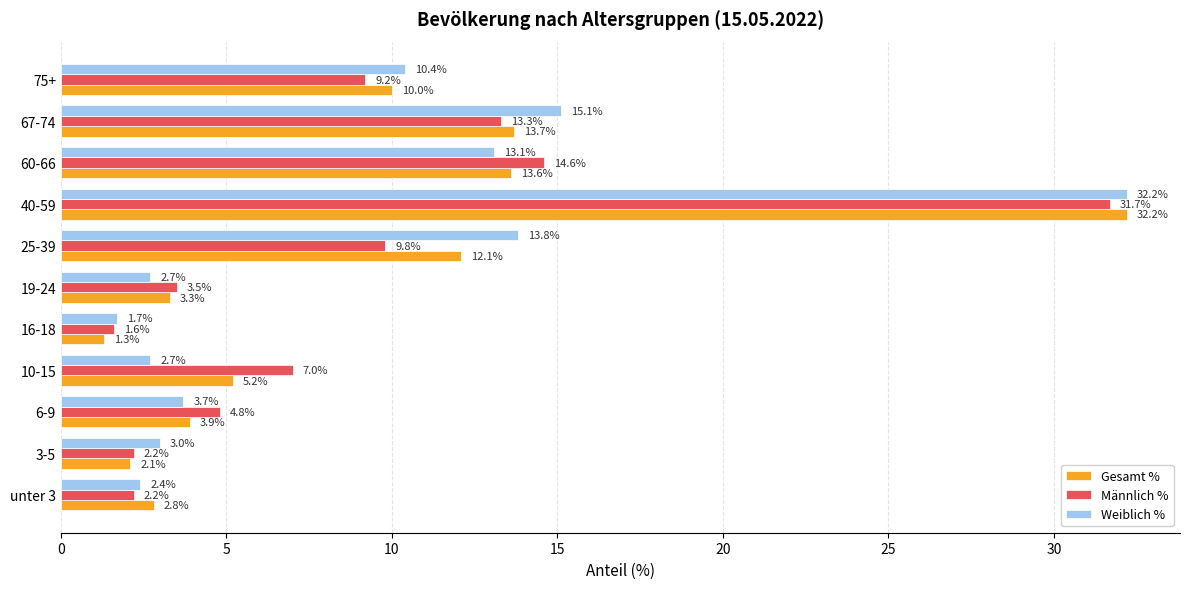

Rank the series by their average value, from lowest to highest.

Männlich %, Gesamt %, Weiblich %